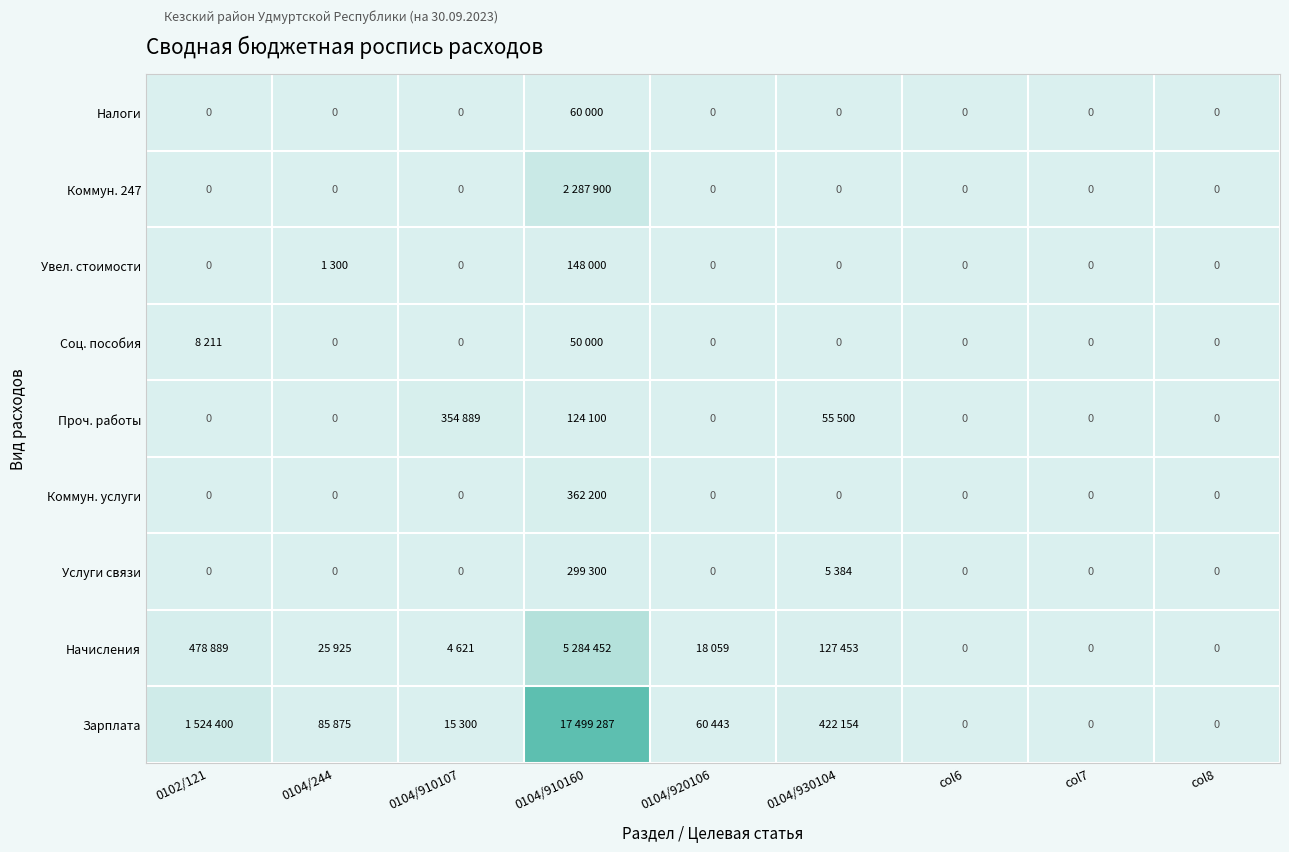

The Налоги series shows 19454.8 at 0104/930104. True or false?

False